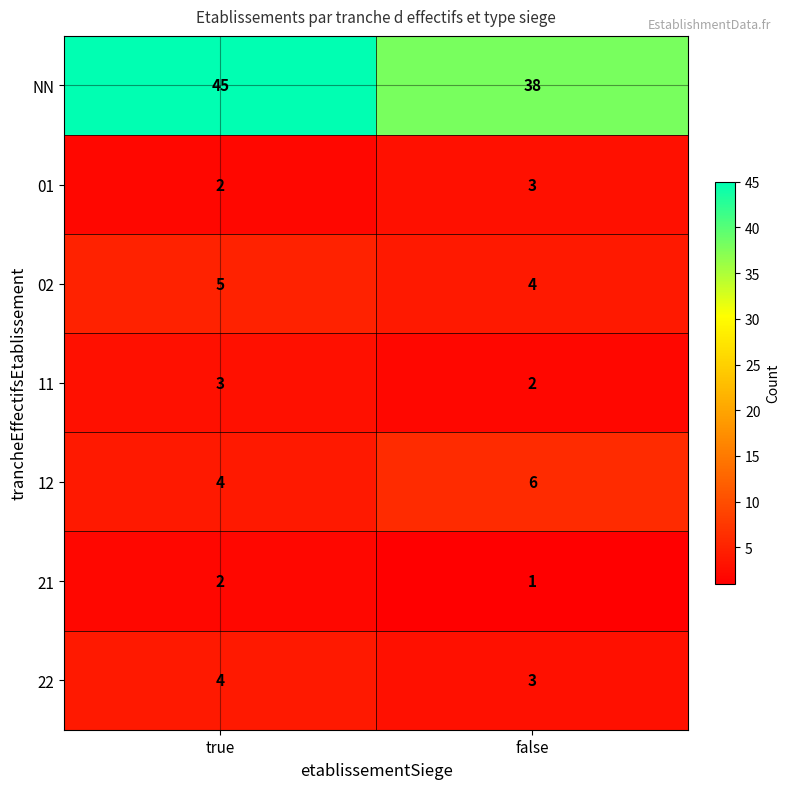

Which series has the widest spread of values?

NN